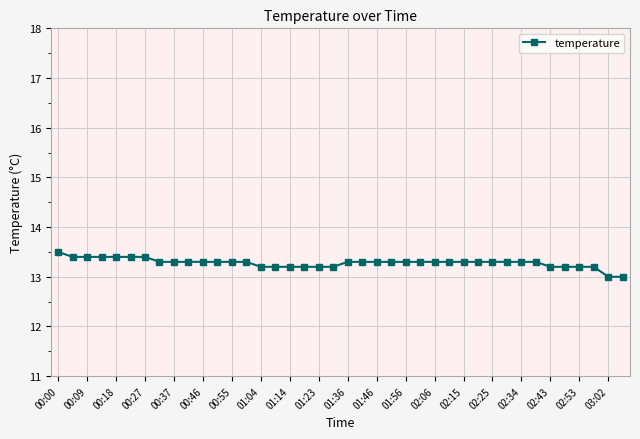

What is the difference between the maximum and minimum values?

0.5